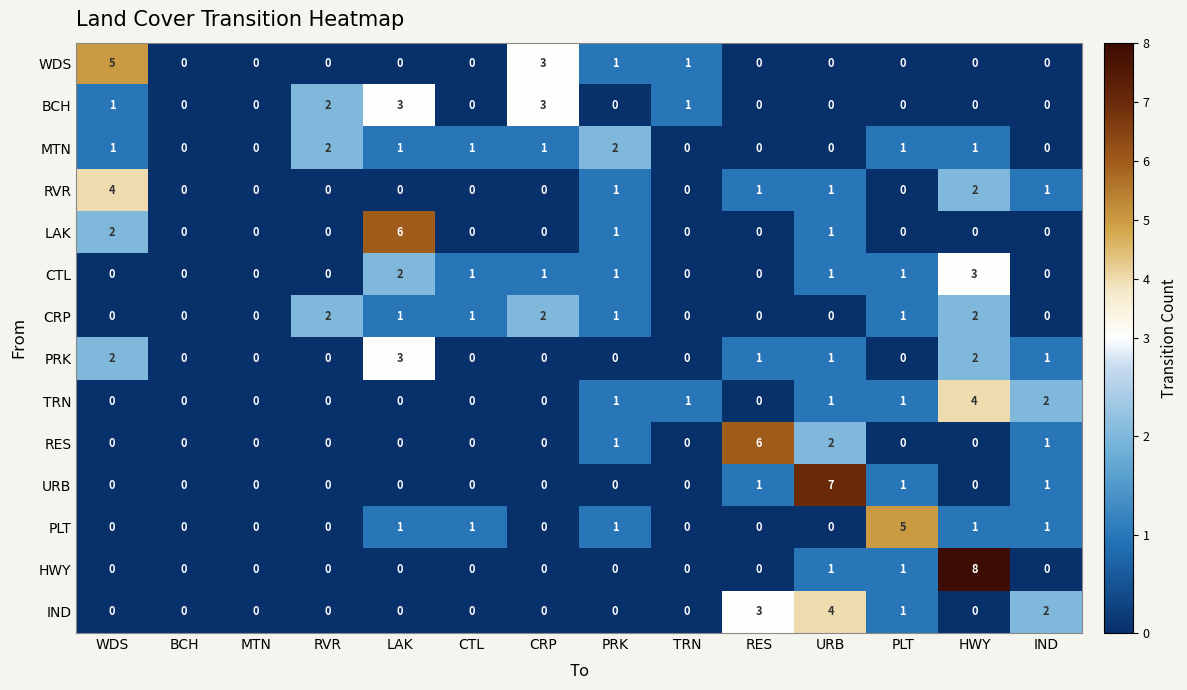

What is the difference between the highest and lowest values at WDS?

5